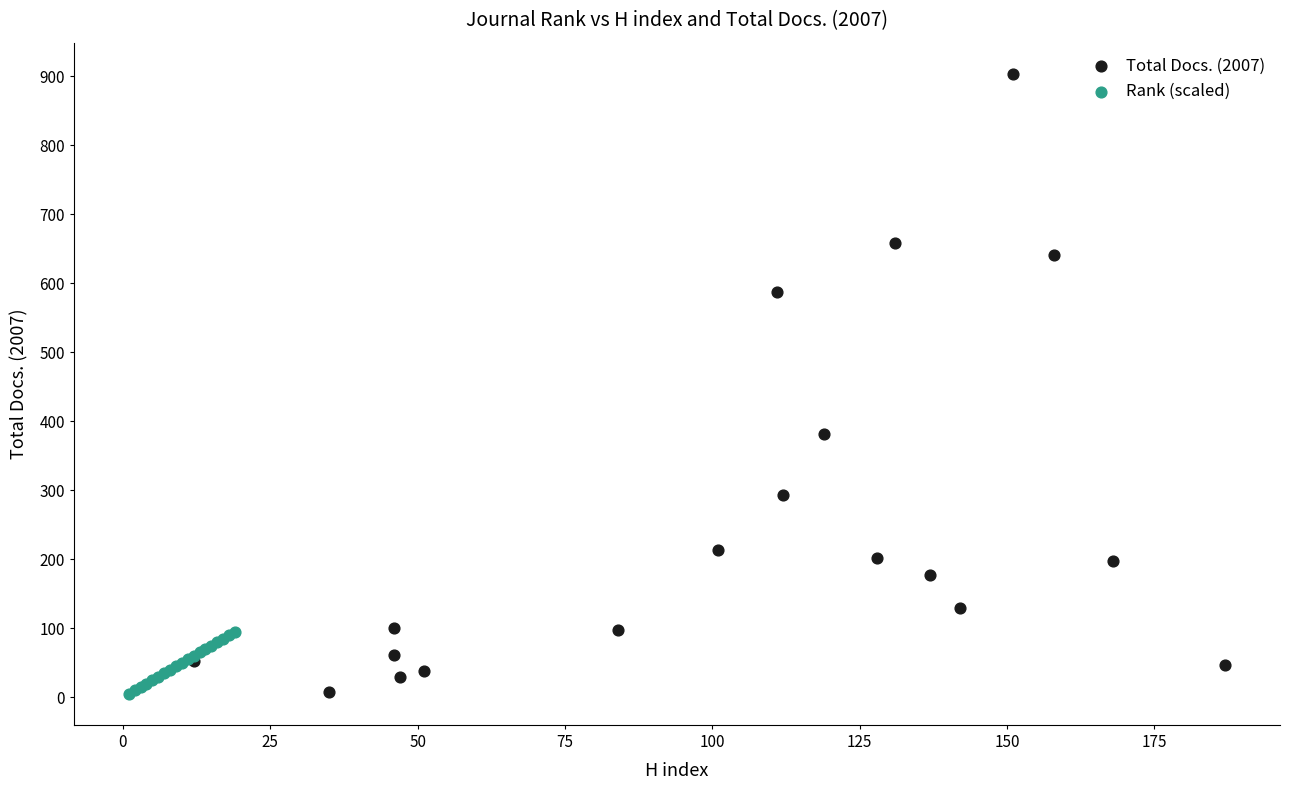

What are all the series names shown in the legend?

Total Docs. (2007), Rank (scaled)